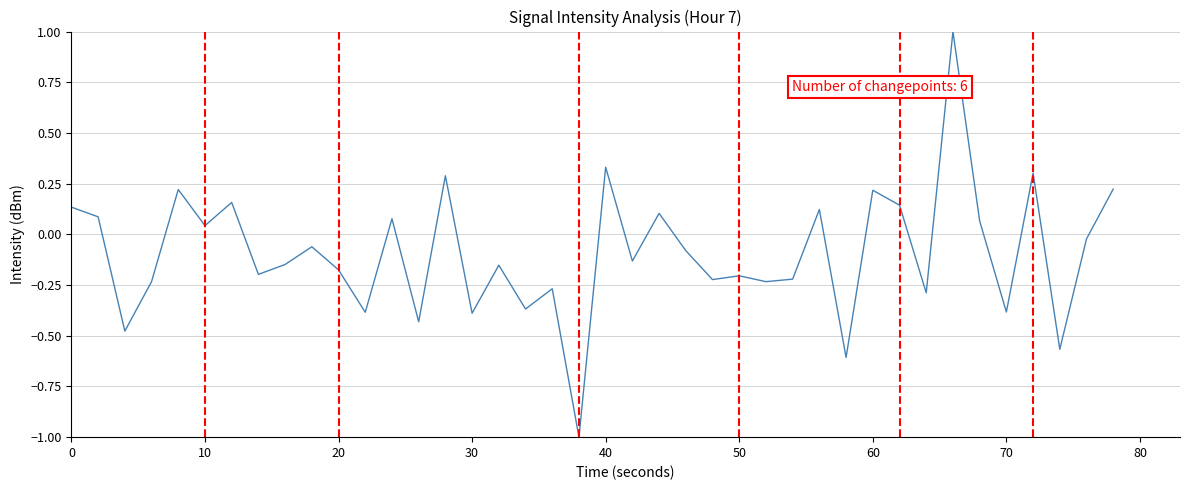

What is the minimum value shown in the chart?

-1.0